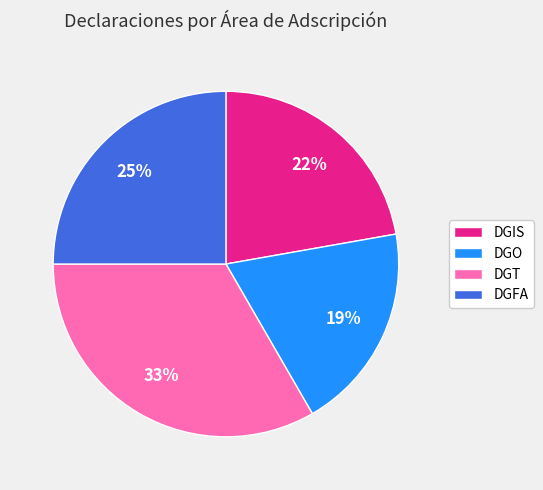

Rank the categories by value from lowest to highest.

DGO, DGIS, DGFA, DGT